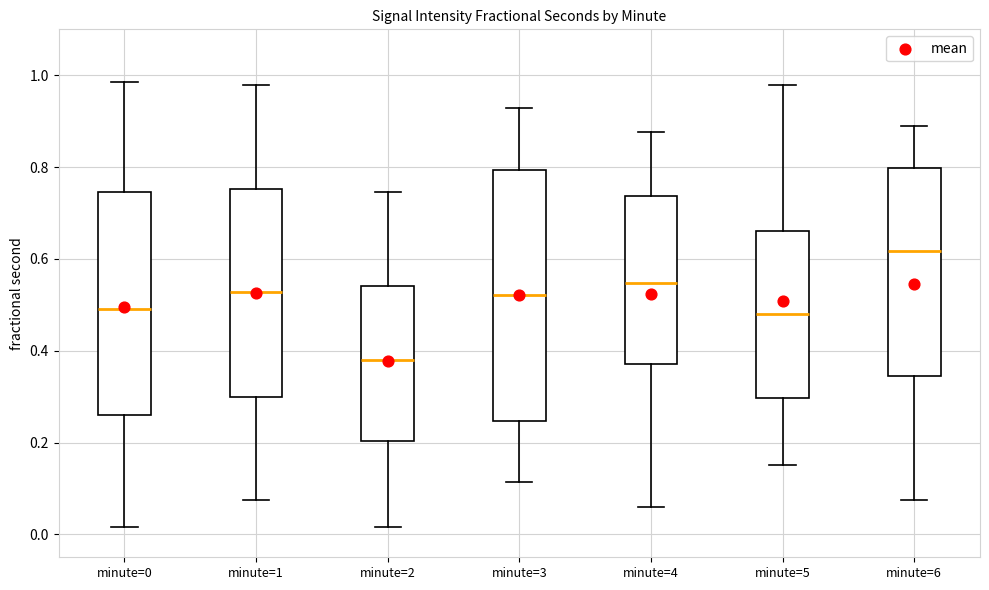

Reading left to right, transcribe this box plot: for each box, give where its median line is, the range the box spans, and where its two whiskers end, as read against the y-axis. The values are not printed on the chart, so give them approximately, as read against the axis.

minute=0: median 0.50, box 0.26 to 0.74, whiskers 0.02 to 0.98
minute=1: median 0.52, box 0.30 to 0.76, whiskers 0.08 to 0.98
minute=2: median 0.38, box 0.20 to 0.54, whiskers 0.02 to 0.74
minute=3: median 0.52, box 0.24 to 0.80, whiskers 0.12 to 0.92
minute=4: median 0.54, box 0.38 to 0.74, whiskers 0.06 to 0.88
minute=5: median 0.48, box 0.30 to 0.66, whiskers 0.16 to 0.98
minute=6: median 0.62, box 0.34 to 0.80, whiskers 0.08 to 0.88